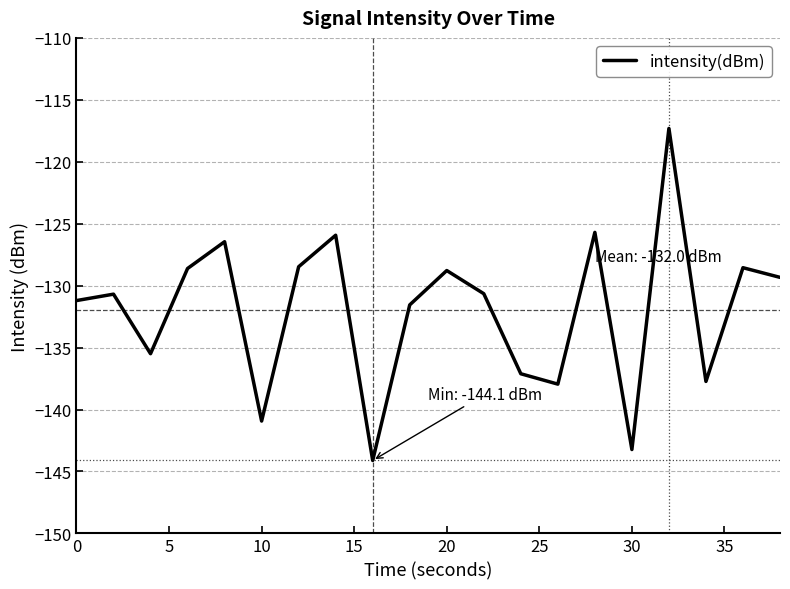

What is the minimum value shown in the chart?

-144.1